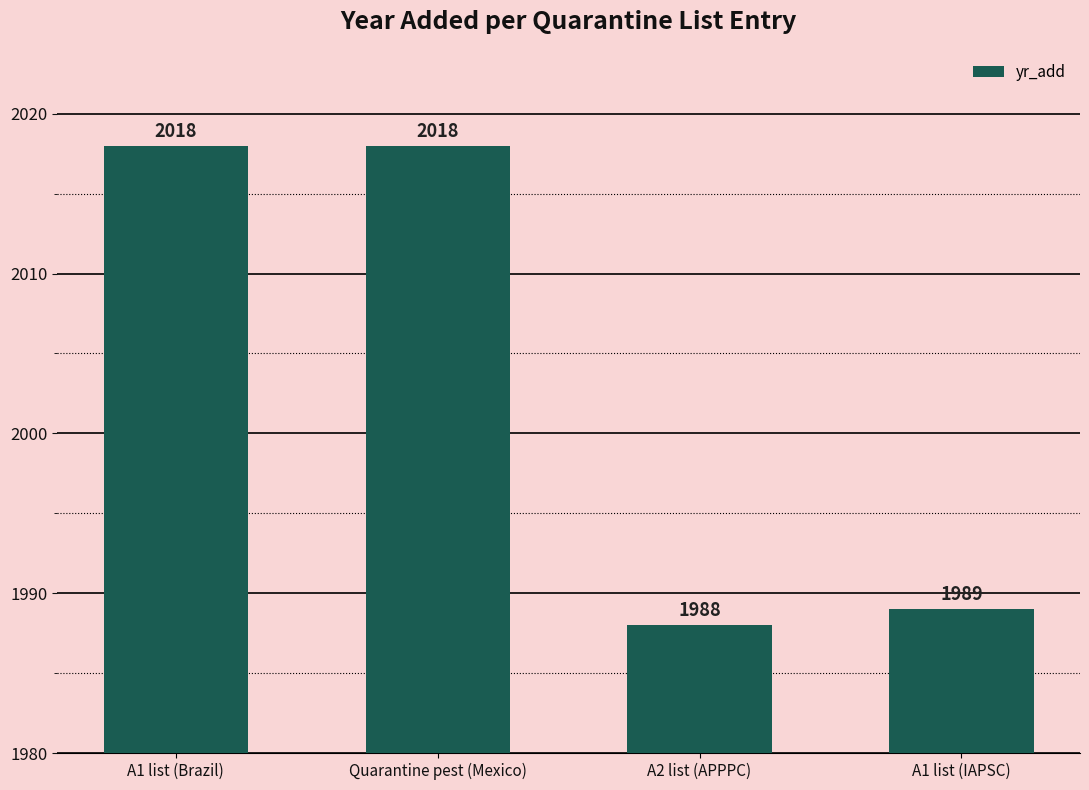

What is the minimum value shown in the chart?

1988